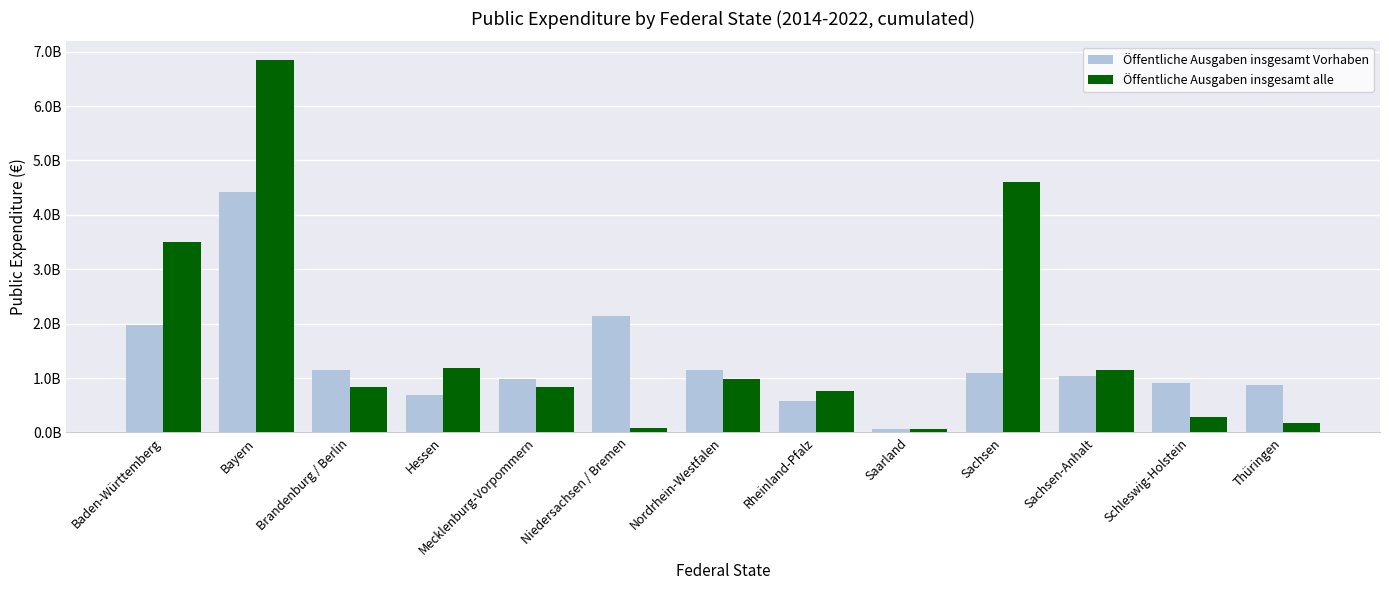

What is the difference between the highest and lowest values at Sachsen?

3511222676.9